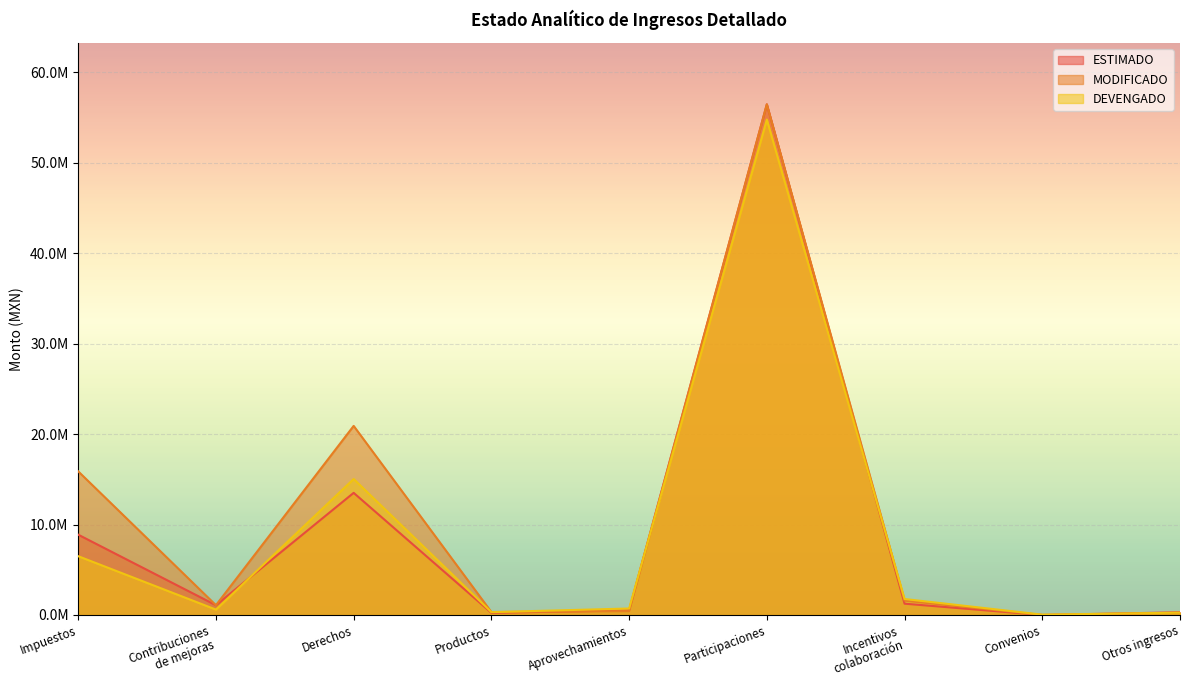

True or false: DEVENGADO has a value of 256212.9 at Otros ingresos.

True